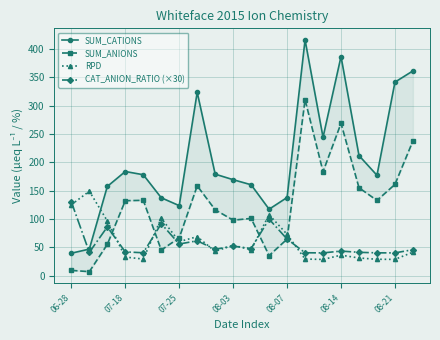

How many values in the SUM_CATIONS series are below 177?

10